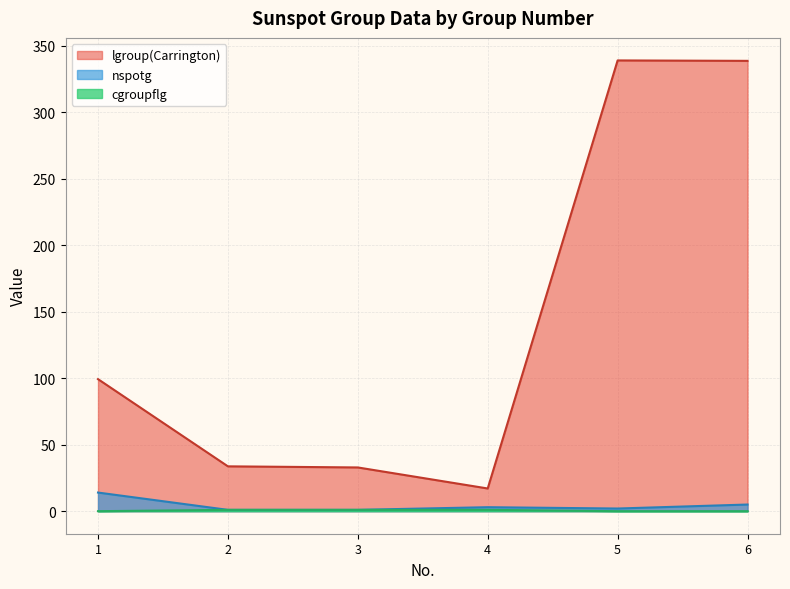

Which series has the widest spread of values?

lgroup(Carrington)